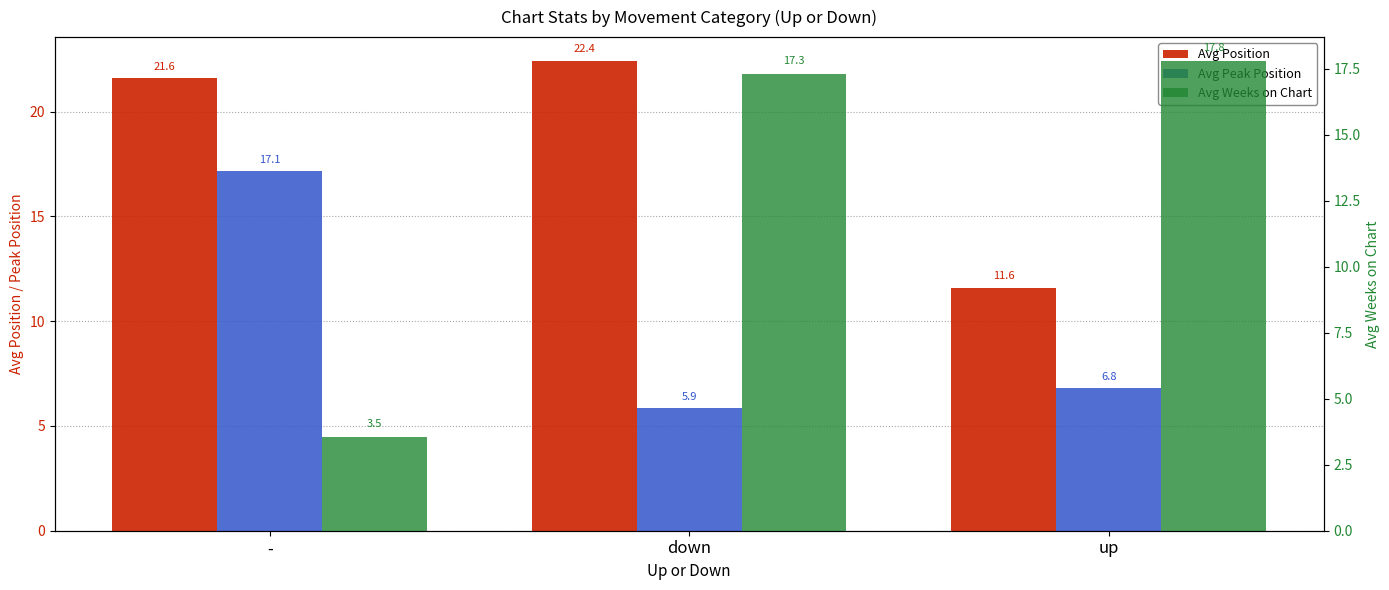

Which series has the largest total across all categories?

Avg Position